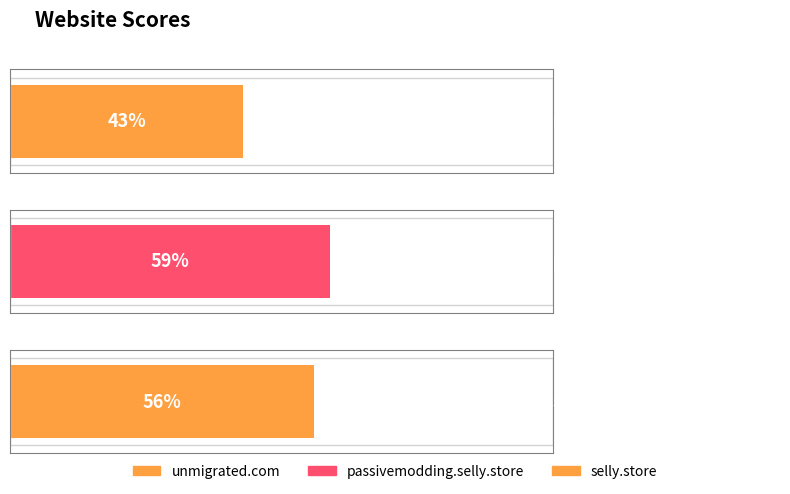

Which label corresponds to the largest value in the chart?

passivemodding.selly.store